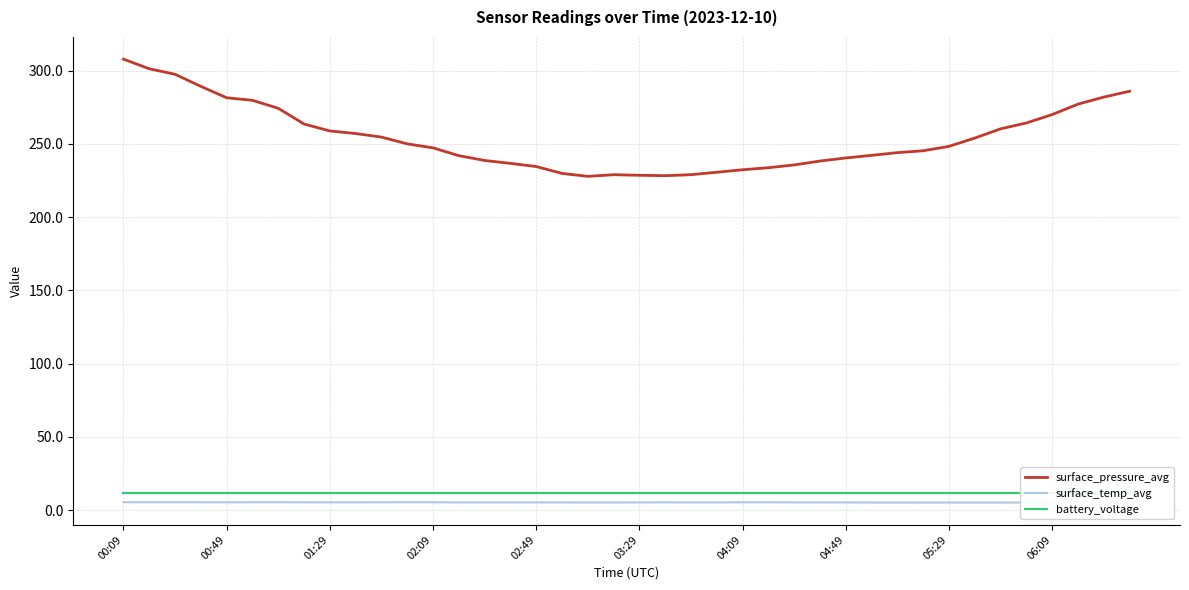

Which series has the widest spread of values?

surface_pressure_avg